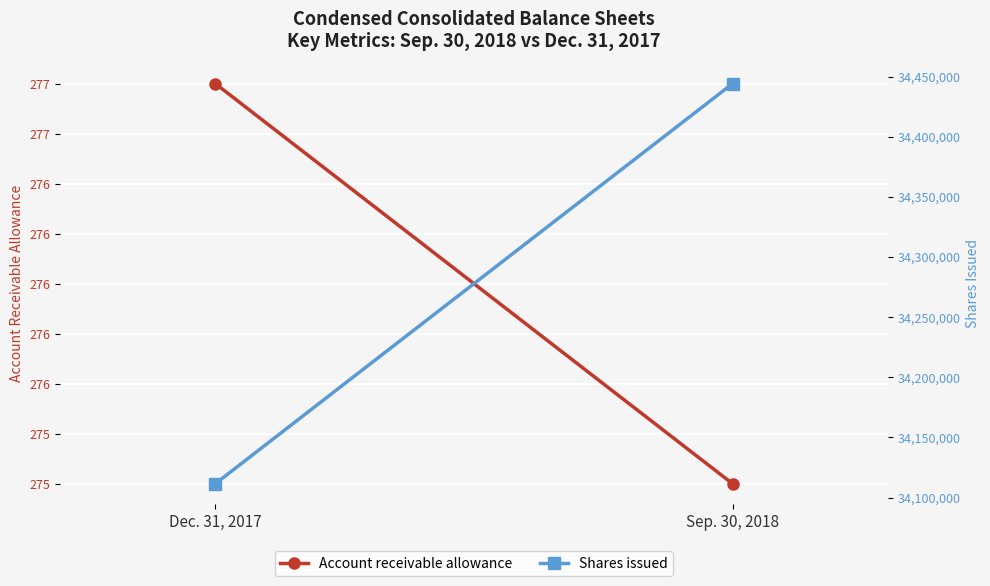

Which series changed the most between Dec. 31, 2017 and Sep. 30, 2018?

Shares issued